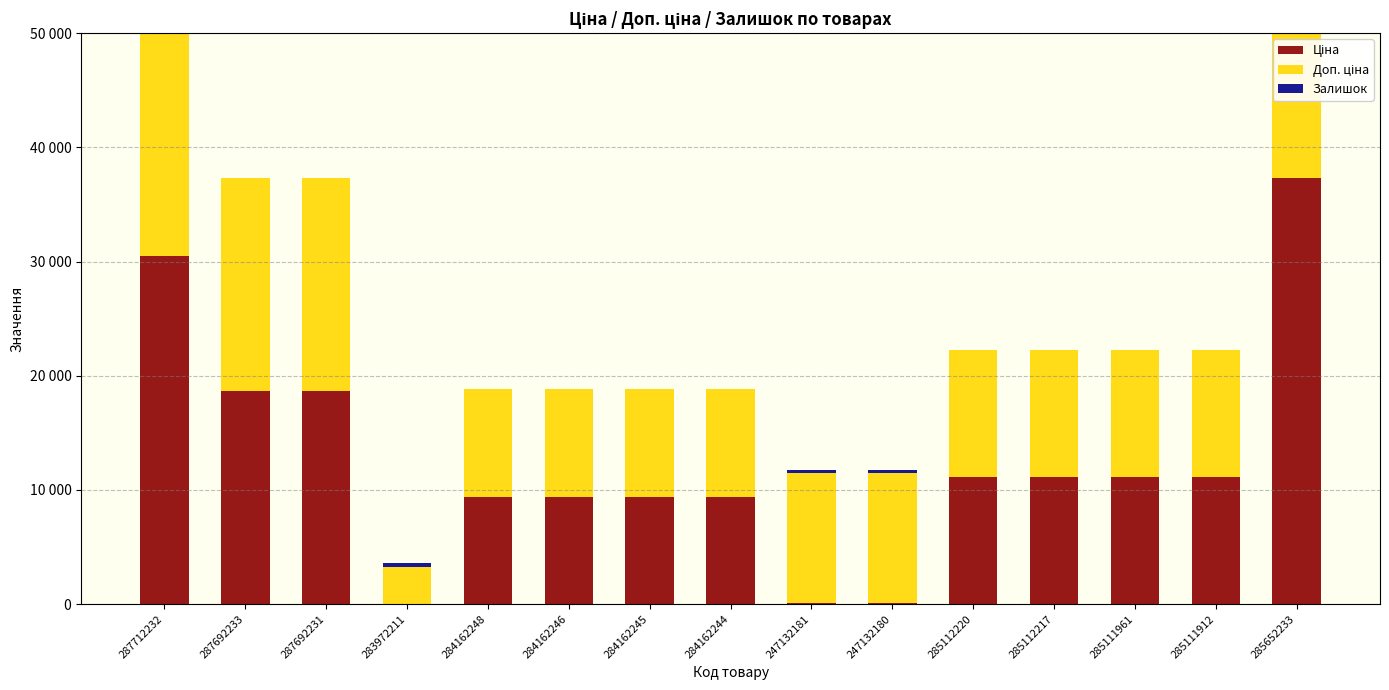

Reading left to right, transcribe all the data shown in this chart.

Ціна: 287712232=30512.3	287692233=18671.5	287692231=18671.5	283972211=32.0	284162248=9416.9	284162246=9416.9	284162245=9416.9	284162244=9416.9	247132181=113.3	247132180=113.3	285112220=11113.6	285112217=11113.6	285111961=11113.6	285111912=11113.6	285652233=37343.0
Доп. ціна: 287712232=30512.3	287692233=18671.5	287692231=18671.5	283972211=3205.0	284162248=9416.9	284162246=9416.9	284162245=9416.9	284162244=9416.9	247132181=11334.0	247132180=11334.0	285112220=11113.6	285112217=11113.6	285111961=11113.6	285111912=11113.6	285652233=37343.0
Залишок: 287712232=0.0	287692233=0.0	287692231=0.0	283972211=360.0	284162248=0.0	284162246=0.0	284162245=9.0	284162244=0.0	247132181=260.0	247132180=290.0	285112220=17.0	285112217=17.0	285111961=17.0	285111912=14.0	285652233=12.0